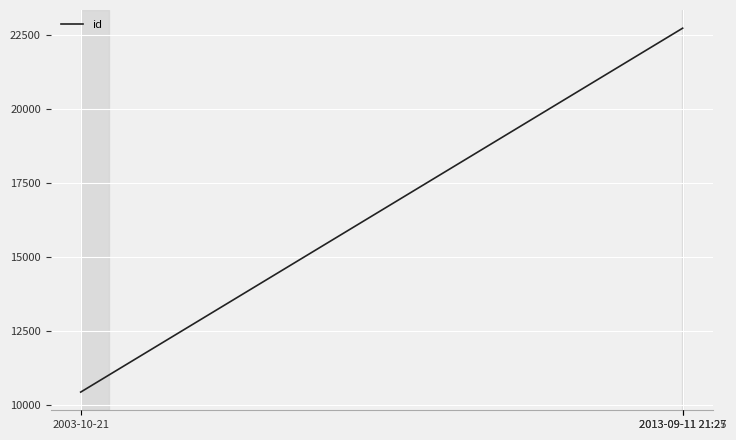

What is the maximum value shown in the chart?

22716